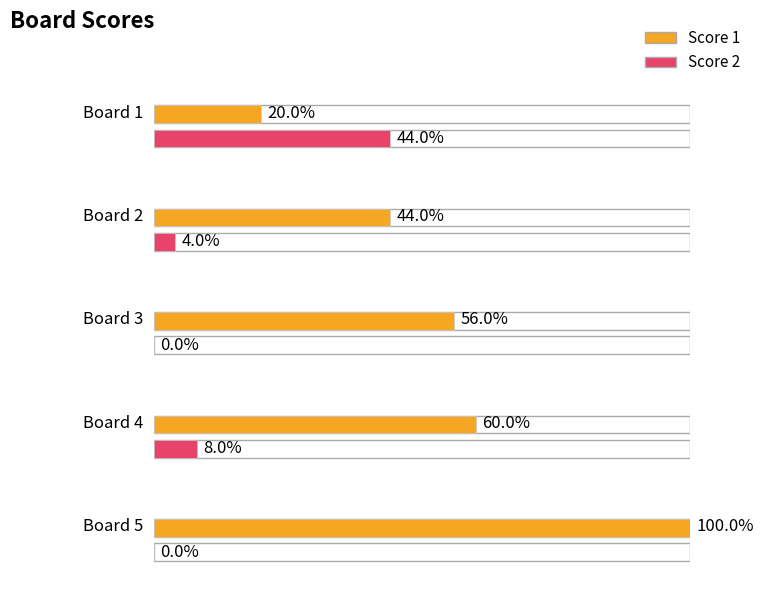

How many bars are there in each group?

2